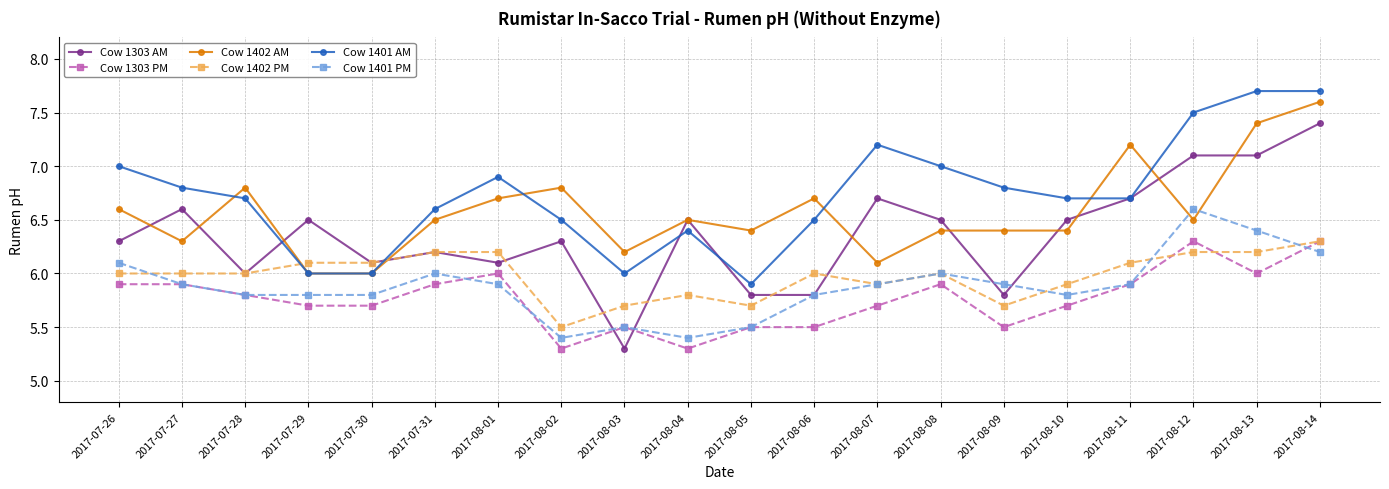

What is the difference between the highest and lowest values at 2017-08-12?

1.3